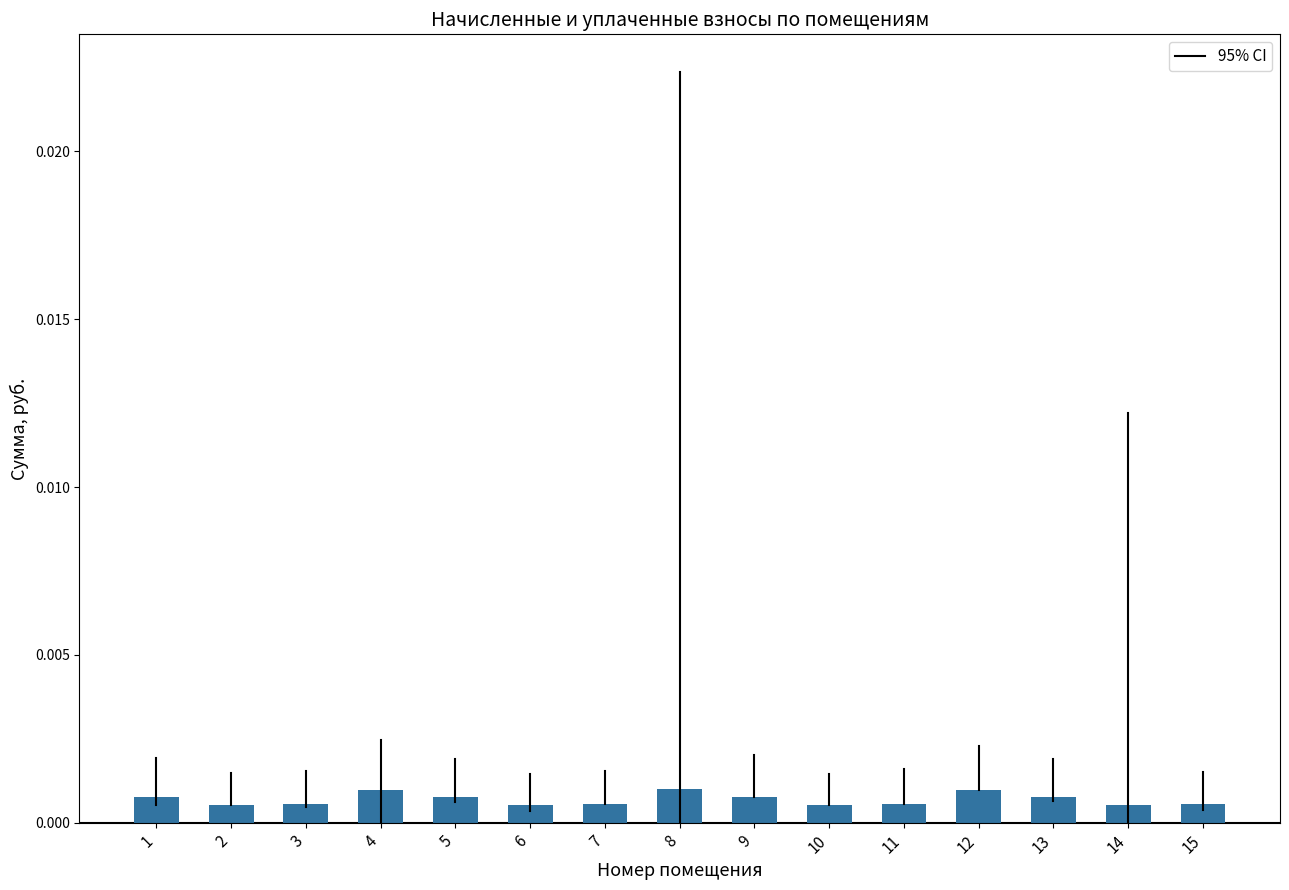

How many values are between 0 and 1?

15